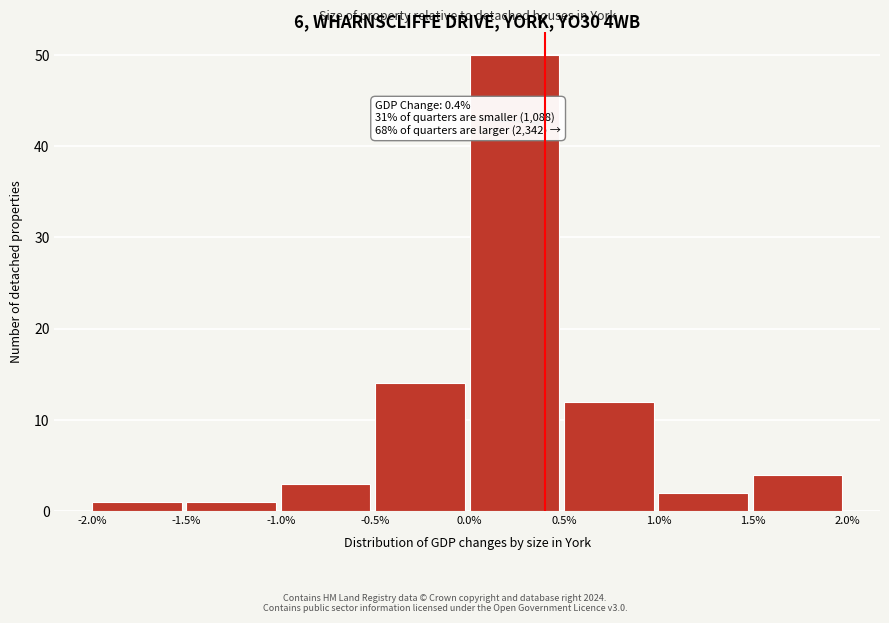

Which range on the x-axis has the tallest bar?

0.0% to 0.5%